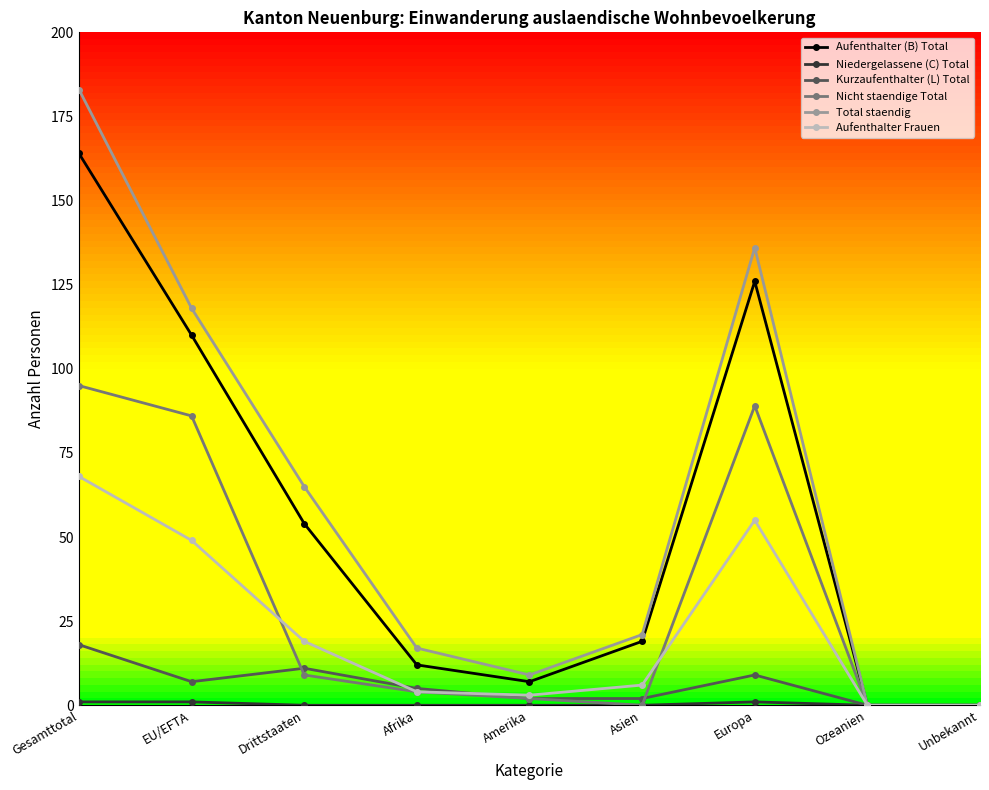

Where is Nicht staendige Total nearest to the value 47?

Drittstaaten